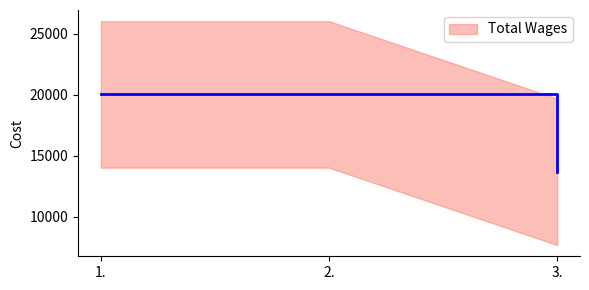

Which has a higher value, 1. or 2.?

1.